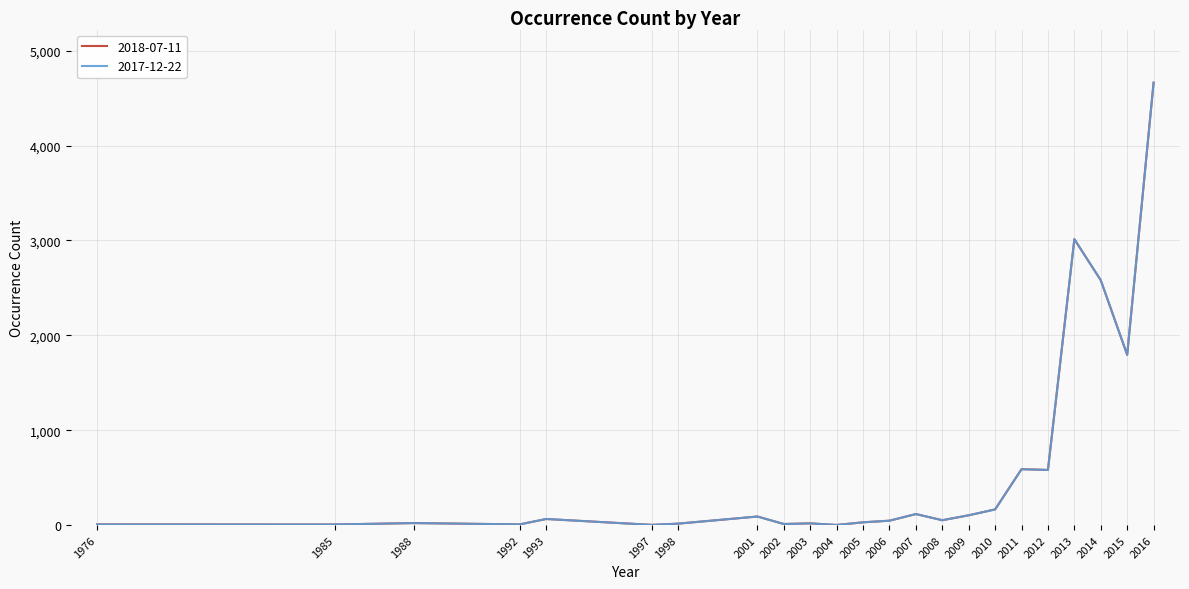

At which category does 2017-12-22 reach its first local valley?

1985